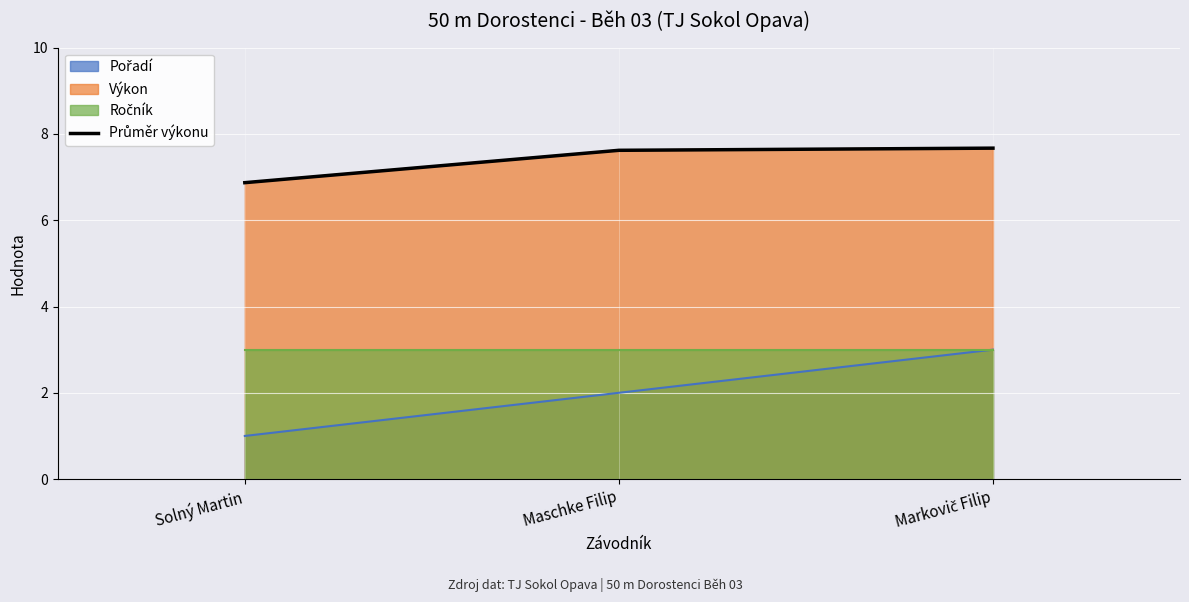

At which label does the data first exceed 7?

Maschke Filip